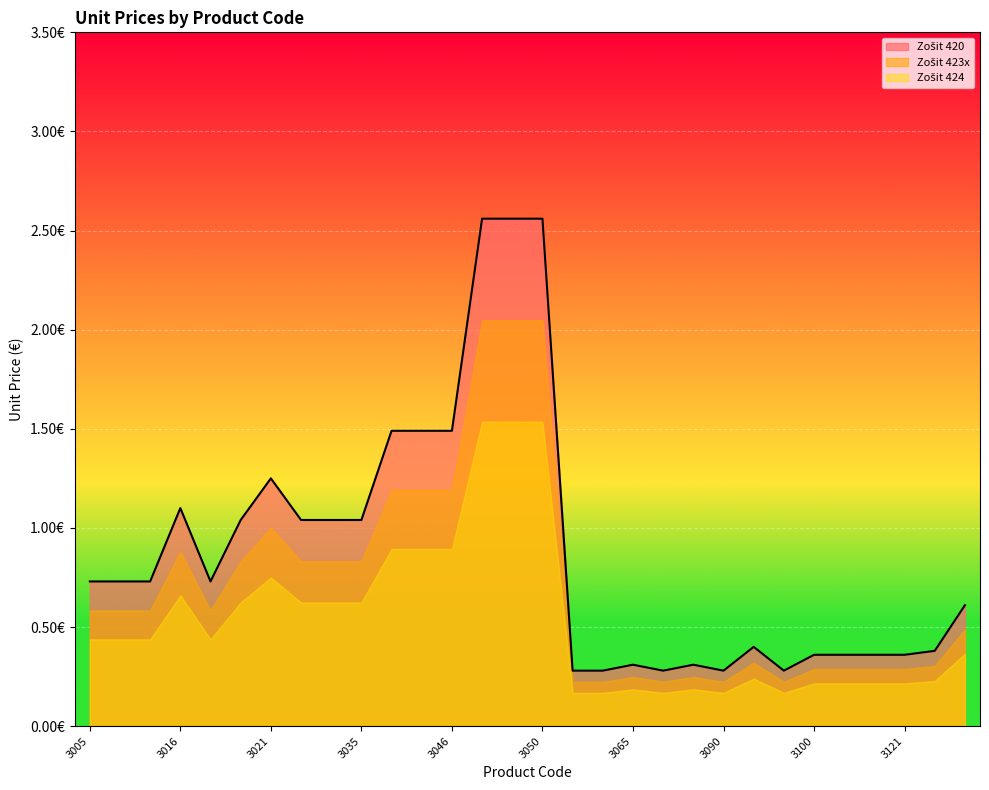

Is it true that Zošit 424 equals 0.5 at 3030?

False